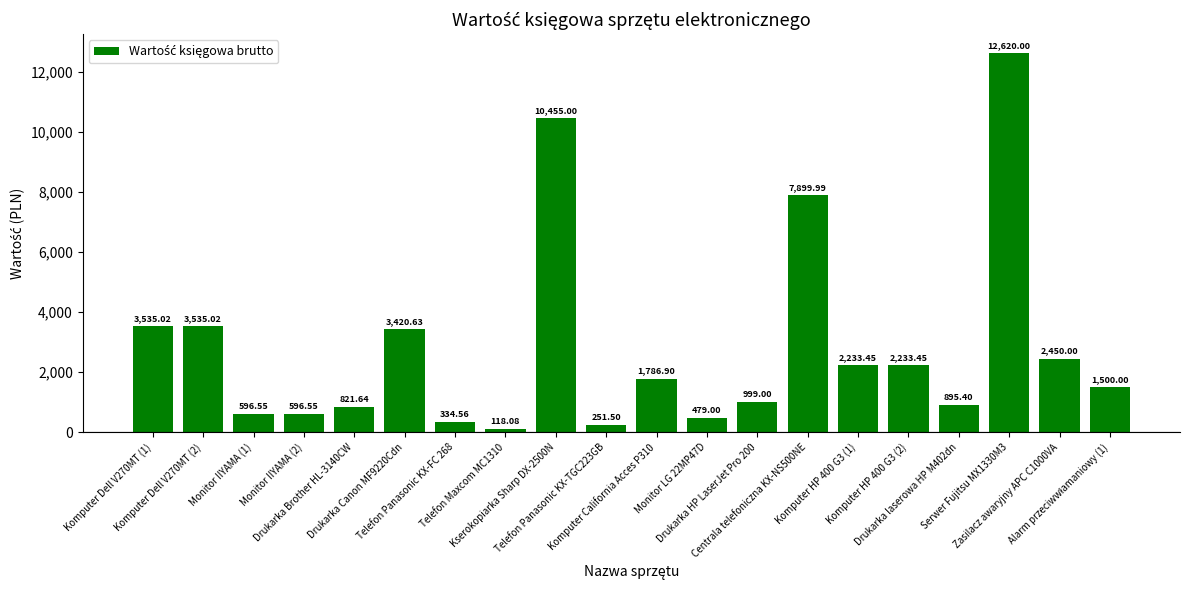

What is the change in value from Telefon Maxcom MC1310 to Telefon Panasonic KX-TGC223GB?

+133.4